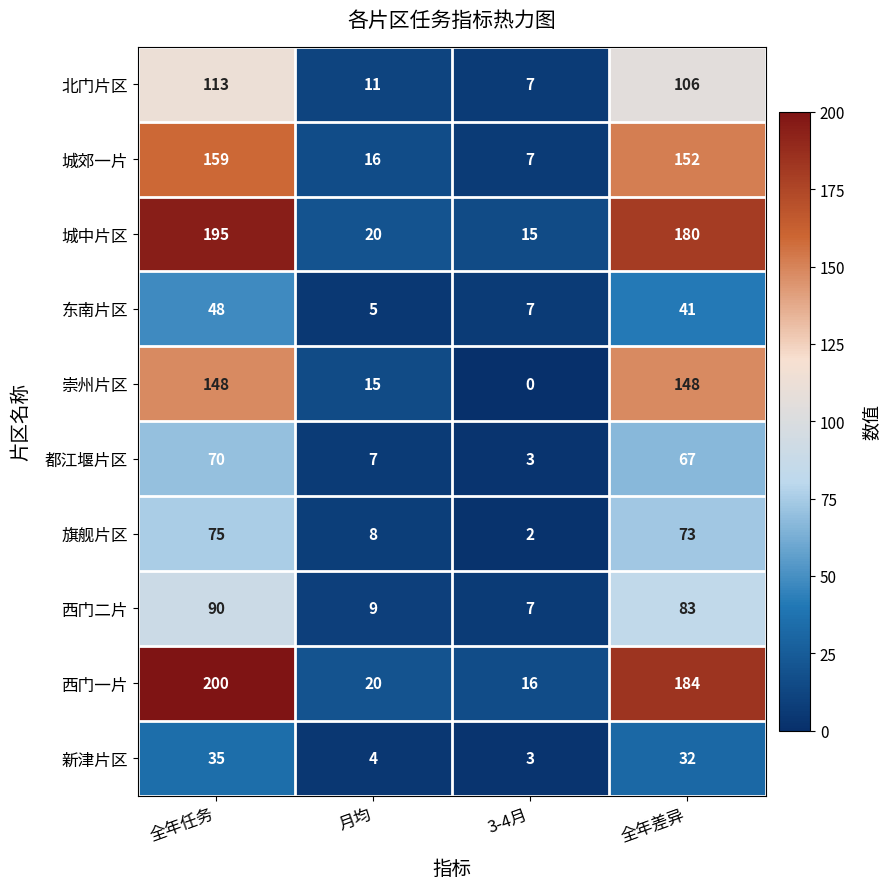

The value of 旗舰片区 at 全年差异 is 73. True or false?

True